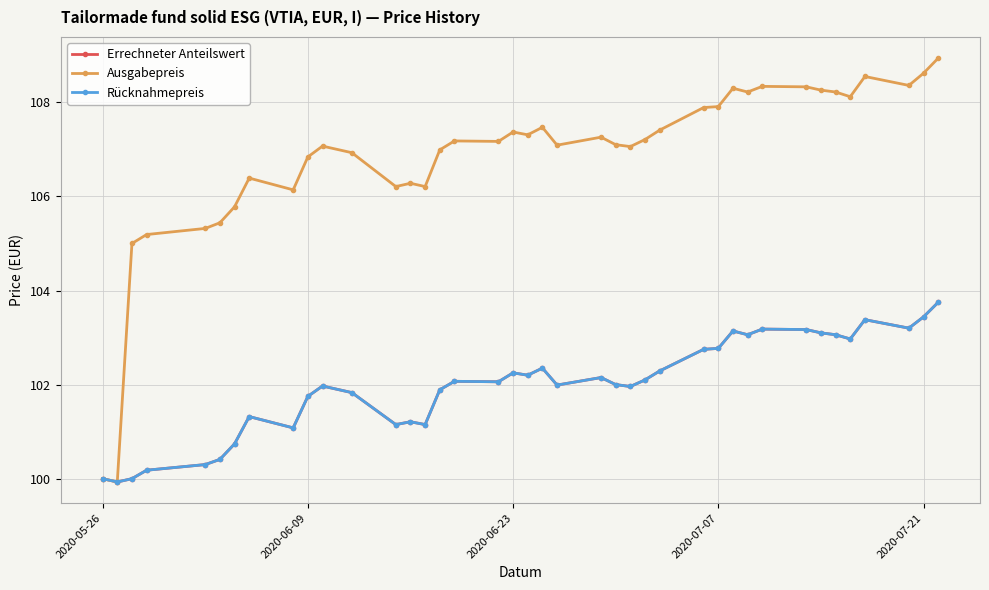

How many lines are shown in the chart?

3